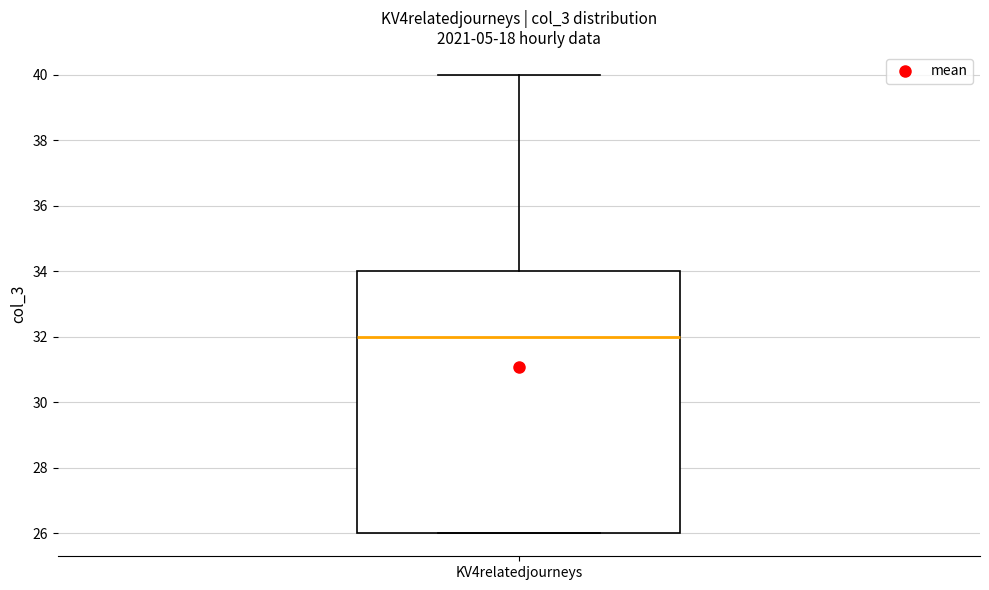

Read this box plot against the y-axis: the position of the median line, the range covered by the box, and the ends of both whiskers. The values are not printed on the chart, so give them approximately, as read against the axis.

median 32, box 26 to 34, whiskers 26 to 40